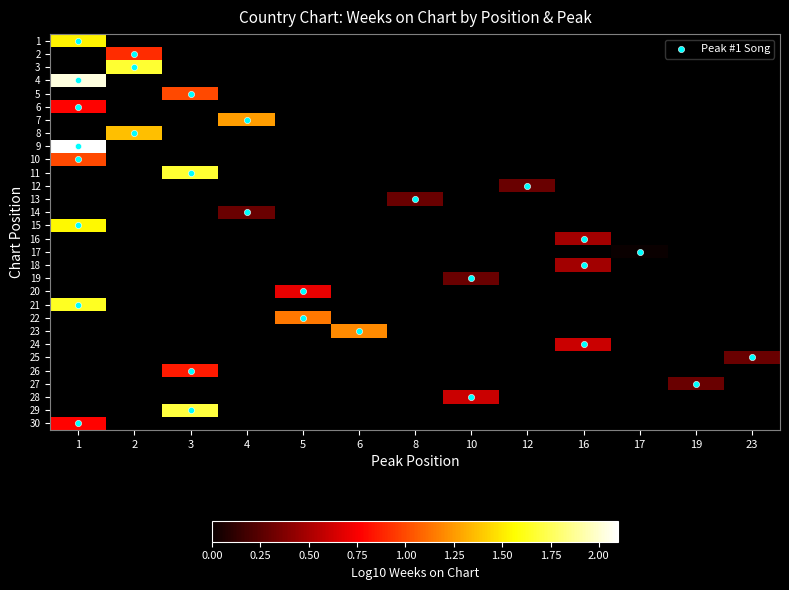

Is the value of 28 at 17 greater than the value of 4 at 19?

No